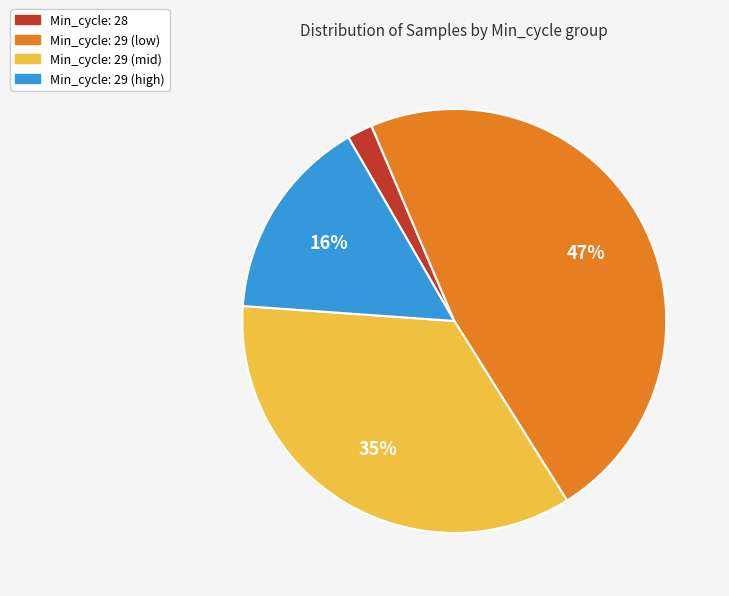

Which category has the biggest portion of the pie?

Min_cycle: 29 (low)